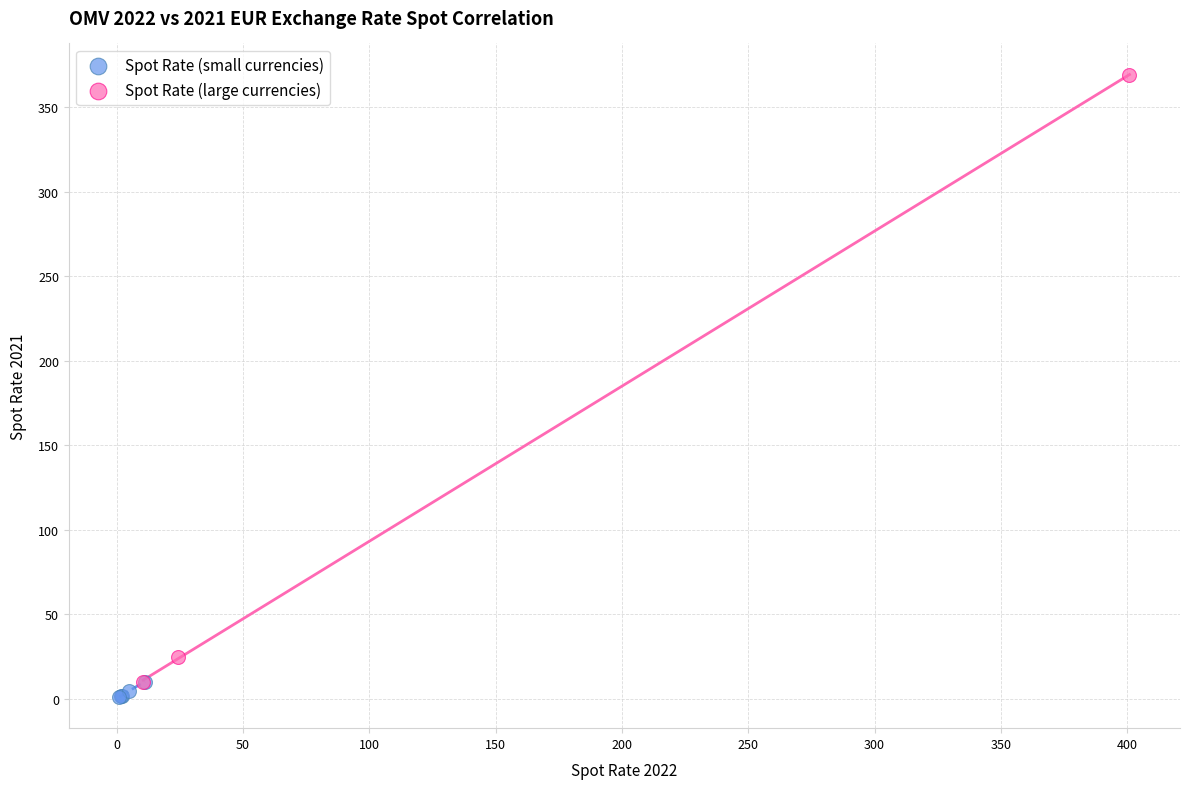

Which series reaches the minimum Y coordinate?

Spot Rate (small currencies)